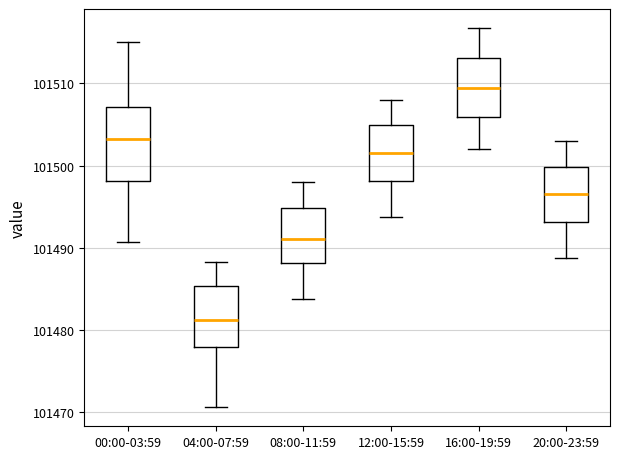

Reading left to right, read every box against the y-axis: the position of its median line, the range the box covers, and the ends of its whiskers. The values are not printed on the chart, so give them approximately, as read against the axis.

00:00-03:59: median 101503, box 101498 to 101507, whiskers 101491 to 101515
04:00-07:59: median 101481, box 101478 to 101485, whiskers 101471 to 101488
08:00-11:59: median 101491, box 101488 to 101495, whiskers 101484 to 101498
12:00-15:59: median 101502, box 101498 to 101505, whiskers 101494 to 101508
16:00-19:59: median 101510, box 101506 to 101513, whiskers 101502 to 101517
20:00-23:59: median 101497, box 101493 to 101500, whiskers 101489 to 101503